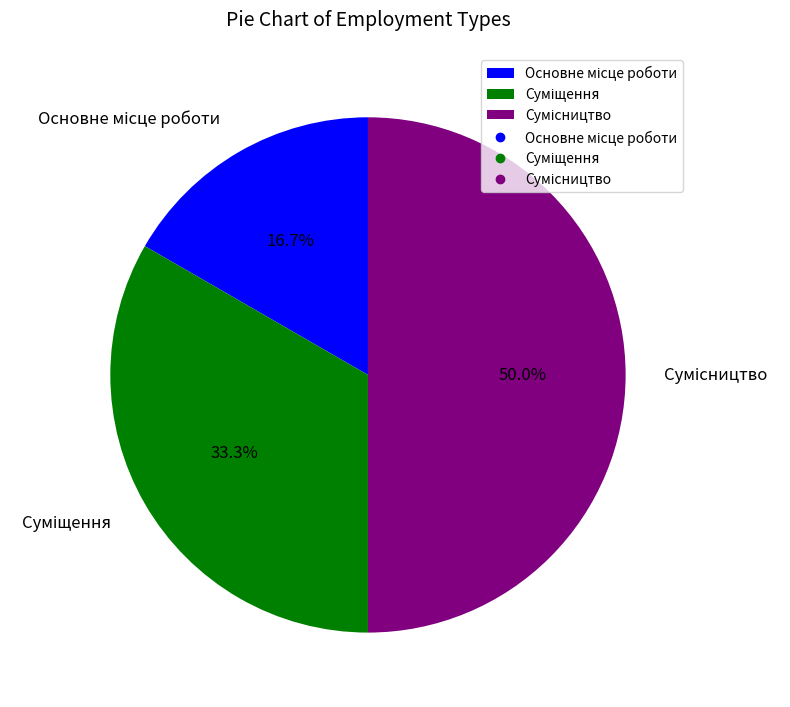

Which slice is the largest?

Сумісництво